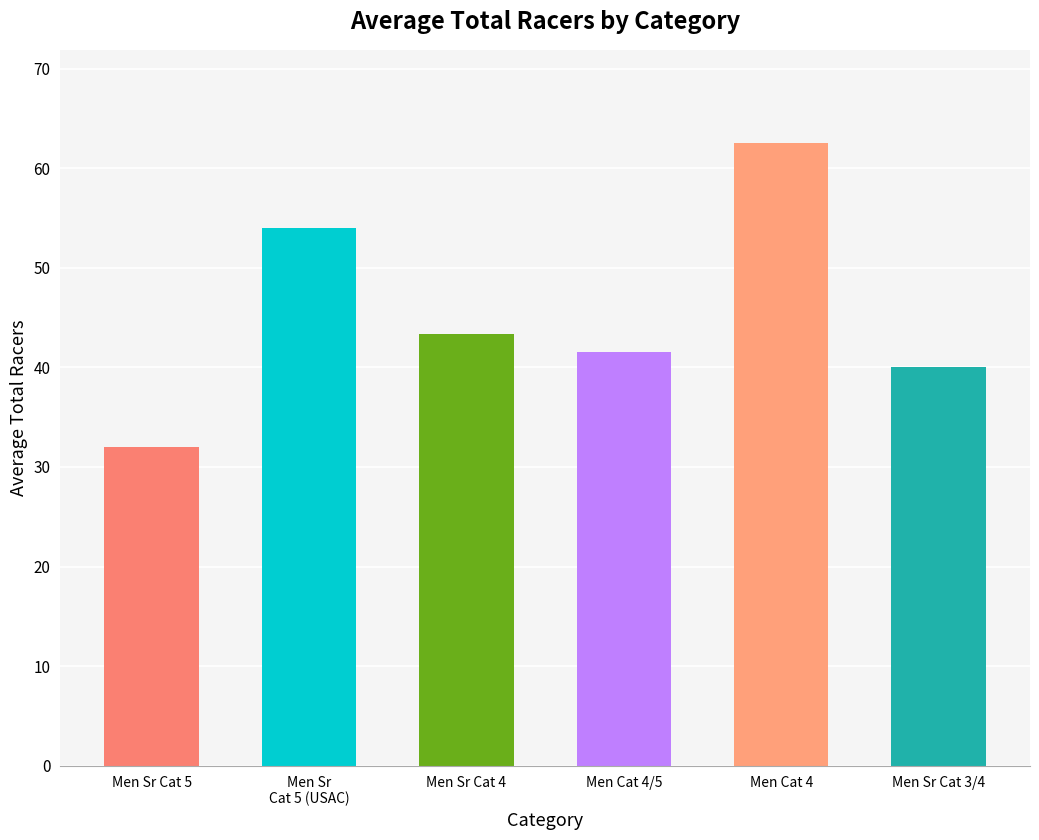

Which label corresponds to the largest value in the chart?

Men Cat 4